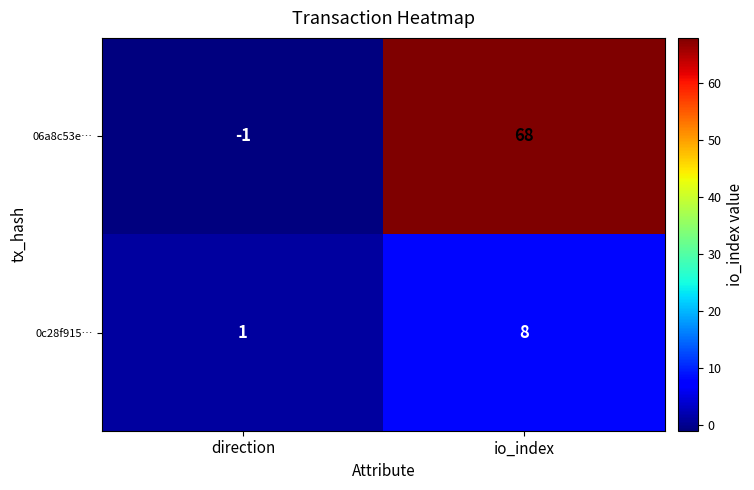

The 06a8c53e… series shows 68 at io_index. True or false?

True